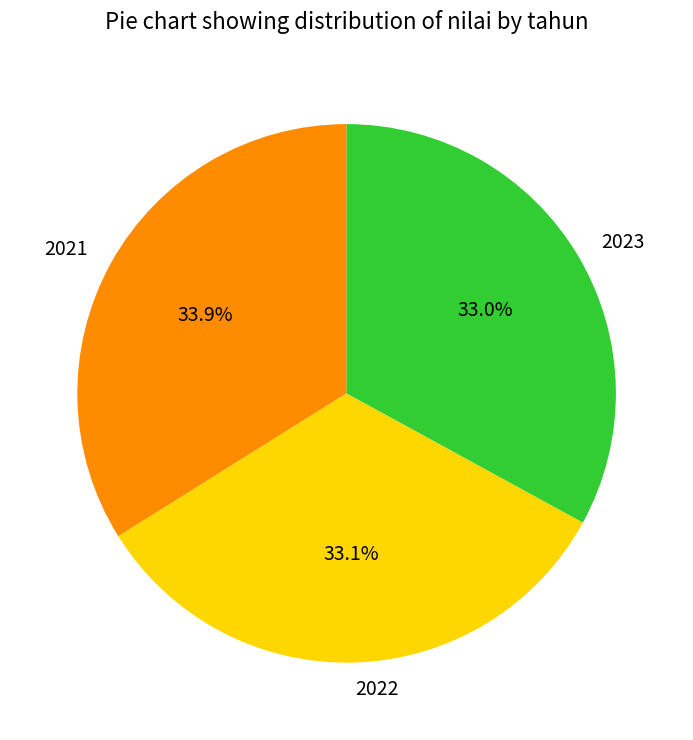

To the nearest percent, what percentage of the pie is 2021?

34%